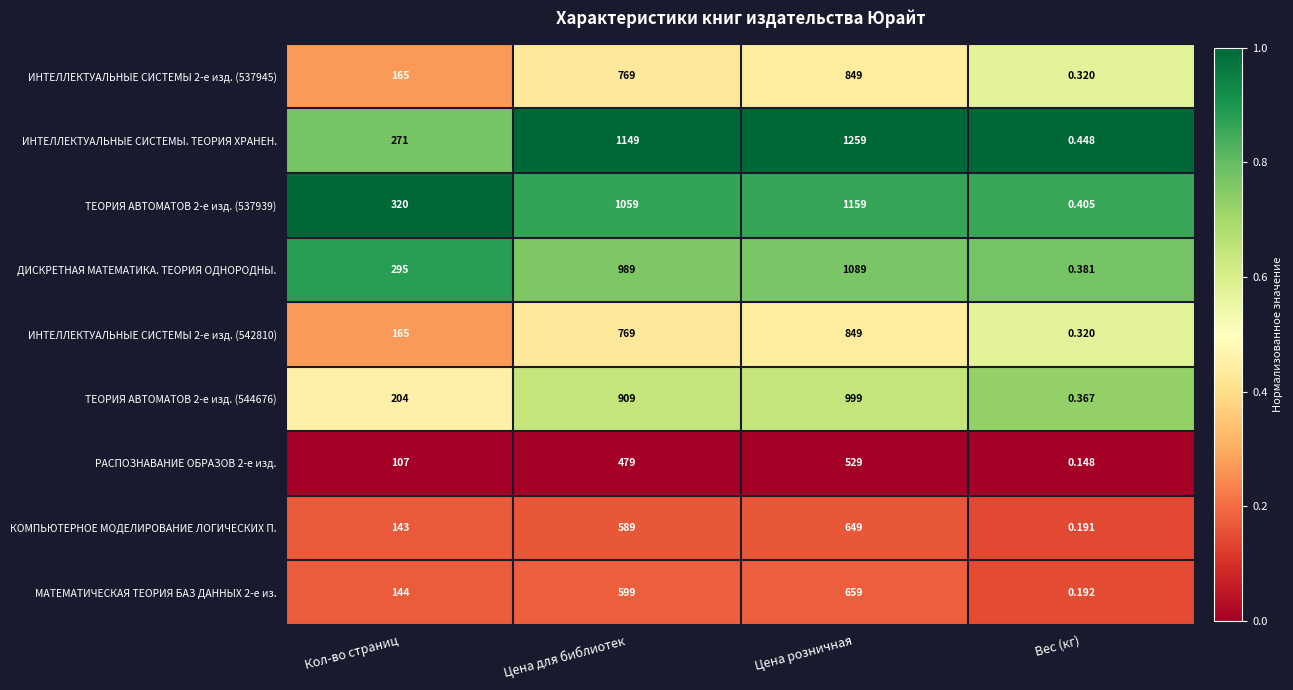

Which series has the largest range (max minus min)?

ИНТЕЛЛЕКТУАЛЬНЫЕ СИСТЕМЫ. ТЕОРИЯ ХРАНЕН.